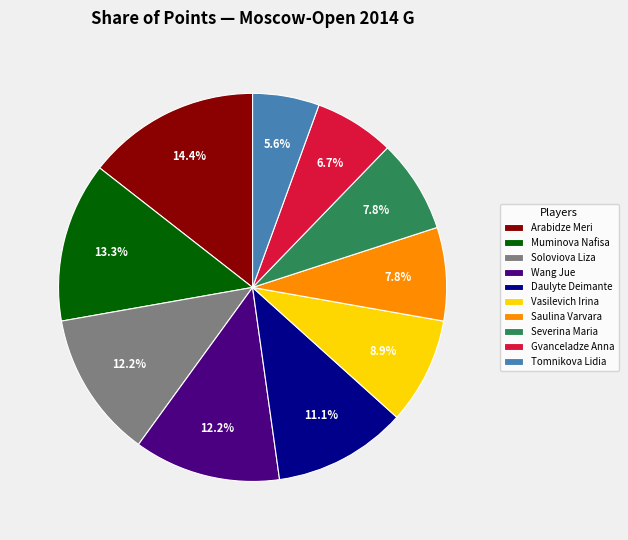

Is it true that Saulina Varvara is 1% of the pie?

False